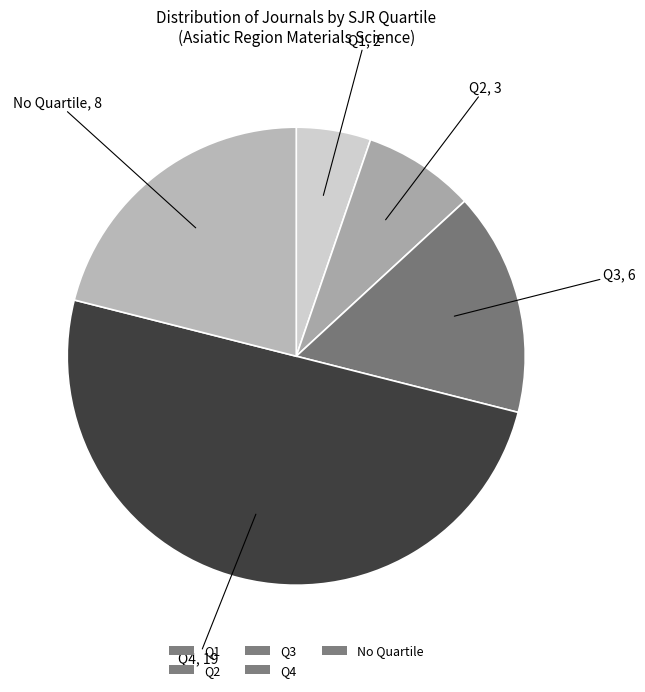

Approximately how many times larger is the value at Q3 compared to Q1?

3.0